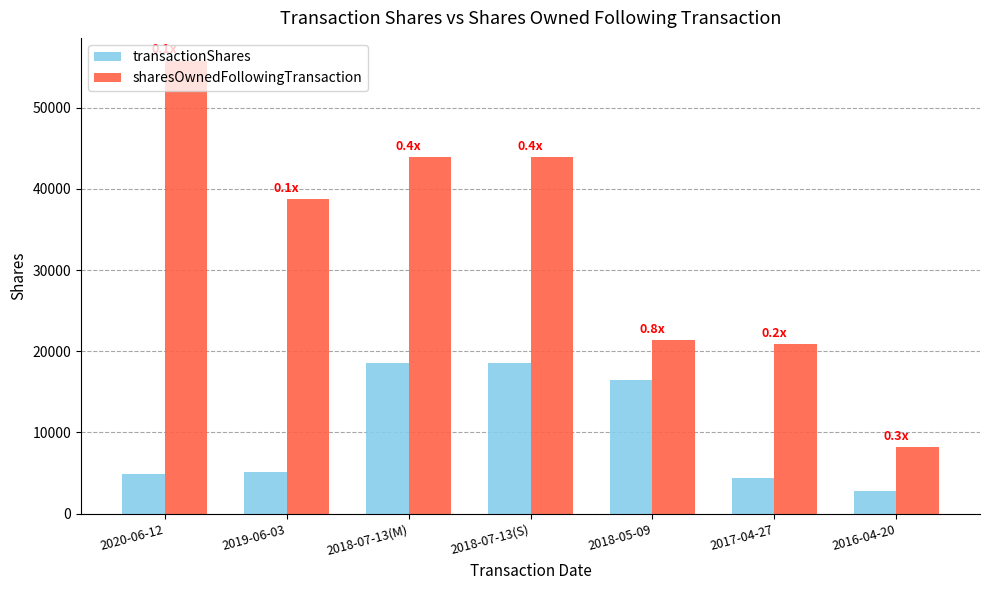

Which category has the highest value across all series?

2020-06-12